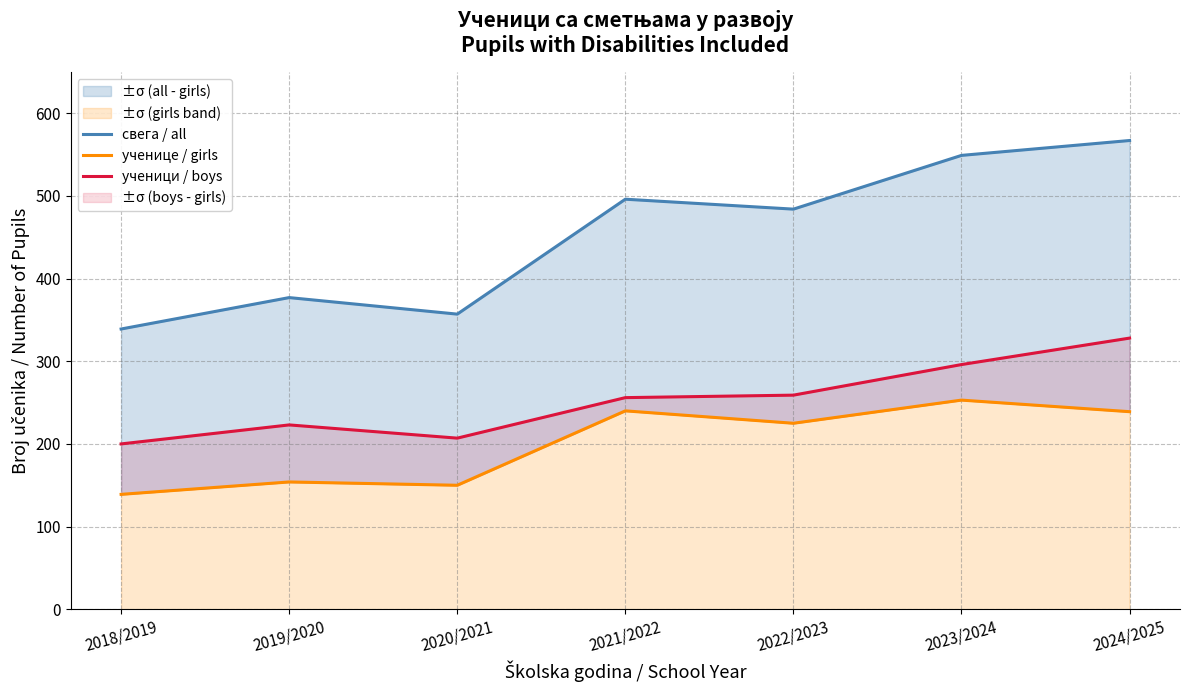

How many lines are shown in the chart?

3